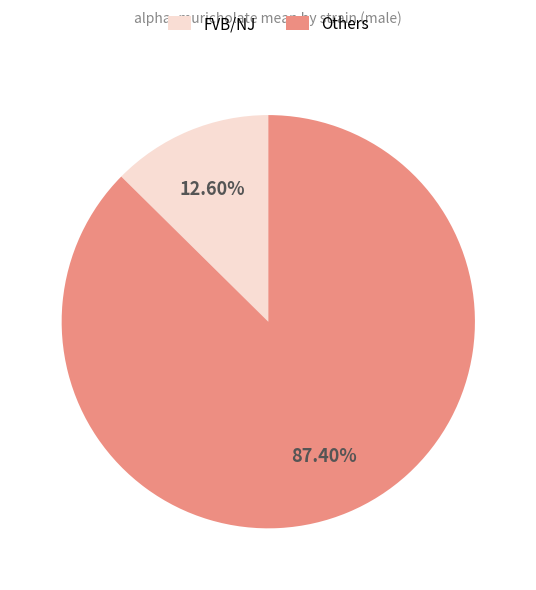

Do FVB/NJ and Others together represent more than half of the pie?

Yes